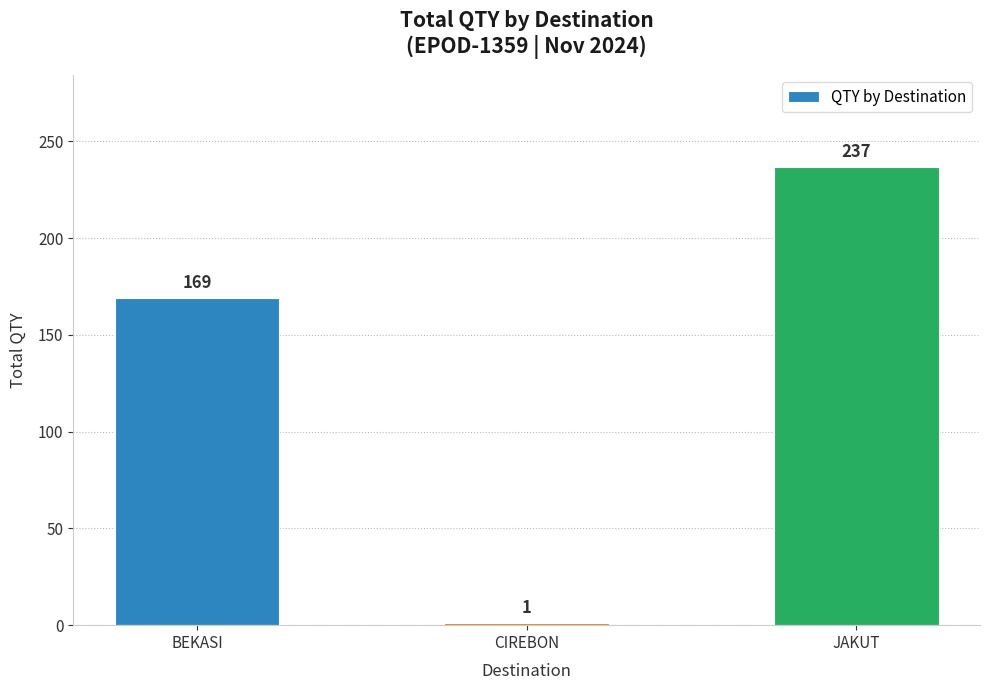

What is the change in value from CIREBON to JAKUT?

+236